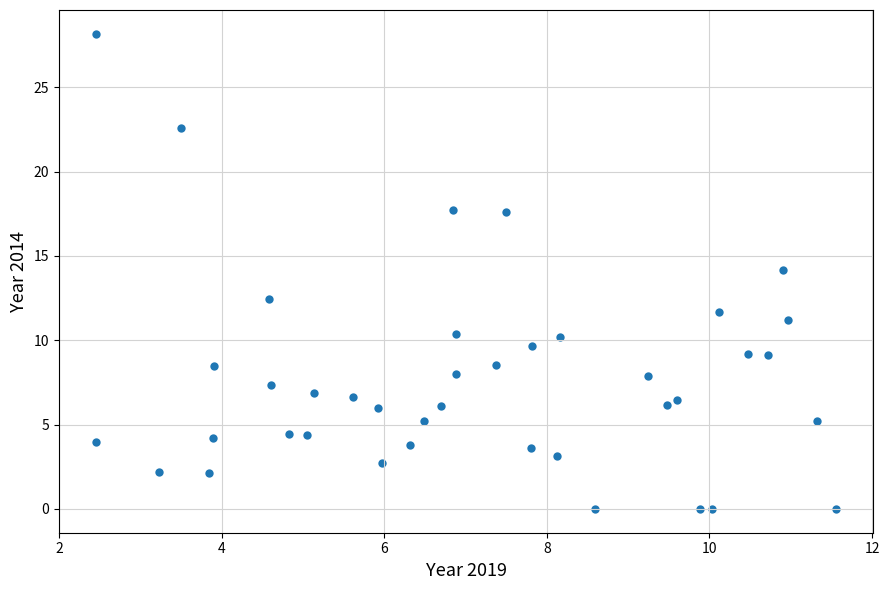

What is the range of Y values (max minus min)?

28.2